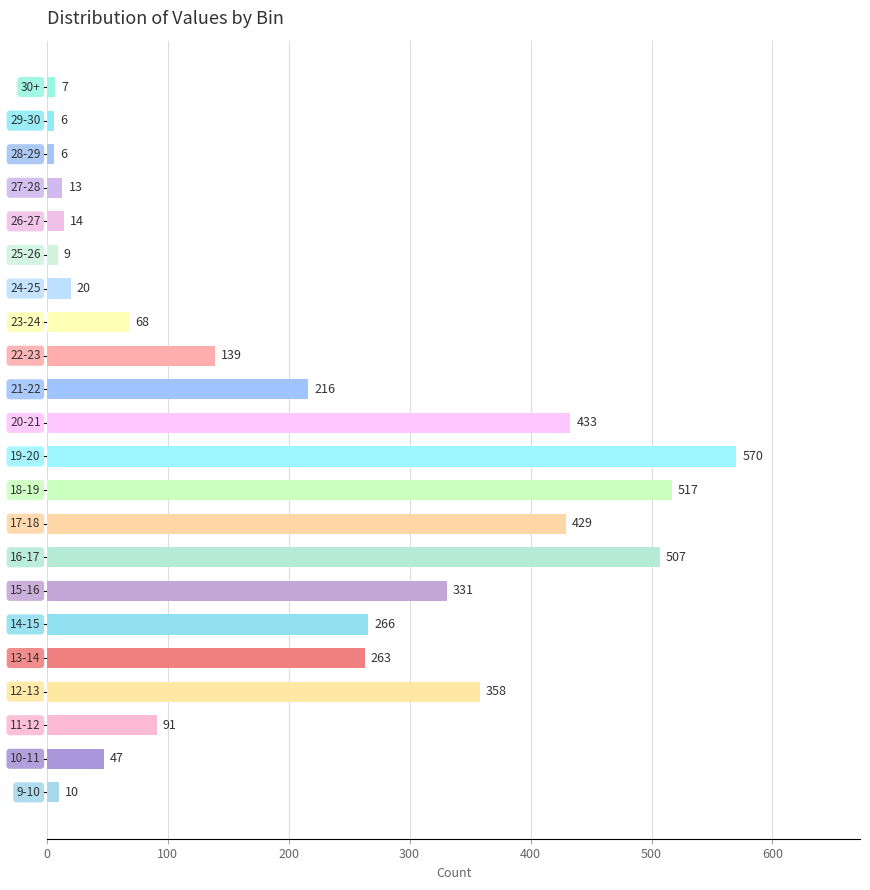

What is the difference between the second highest and minimum values?

511